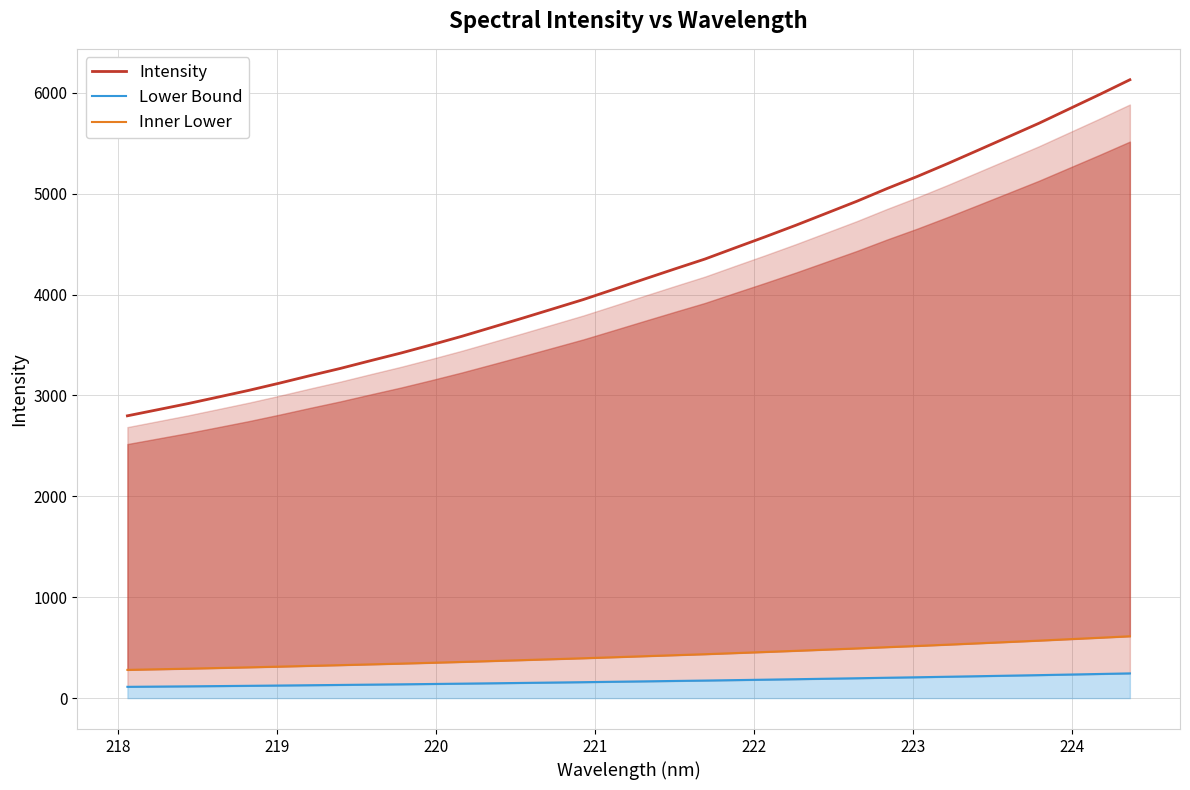

What is the minimum value for Intensity?

2798.4